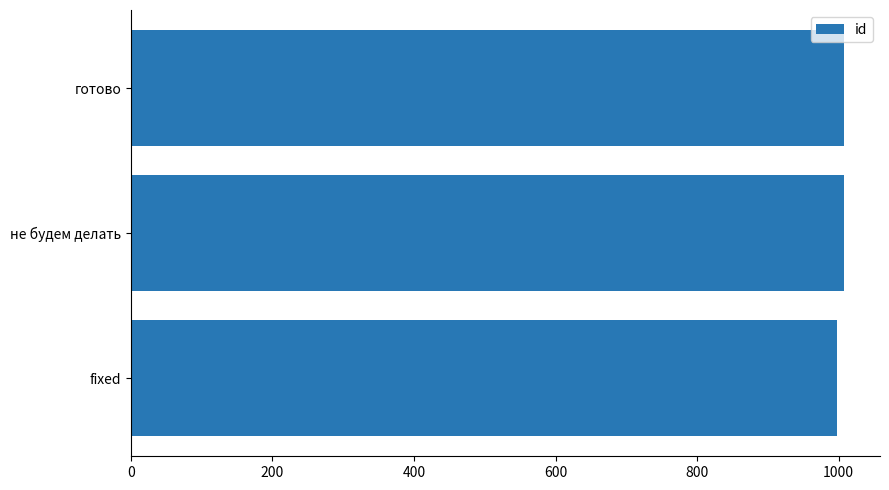

What is the ratio of the value at не будем делать to the value at готово?

1.0